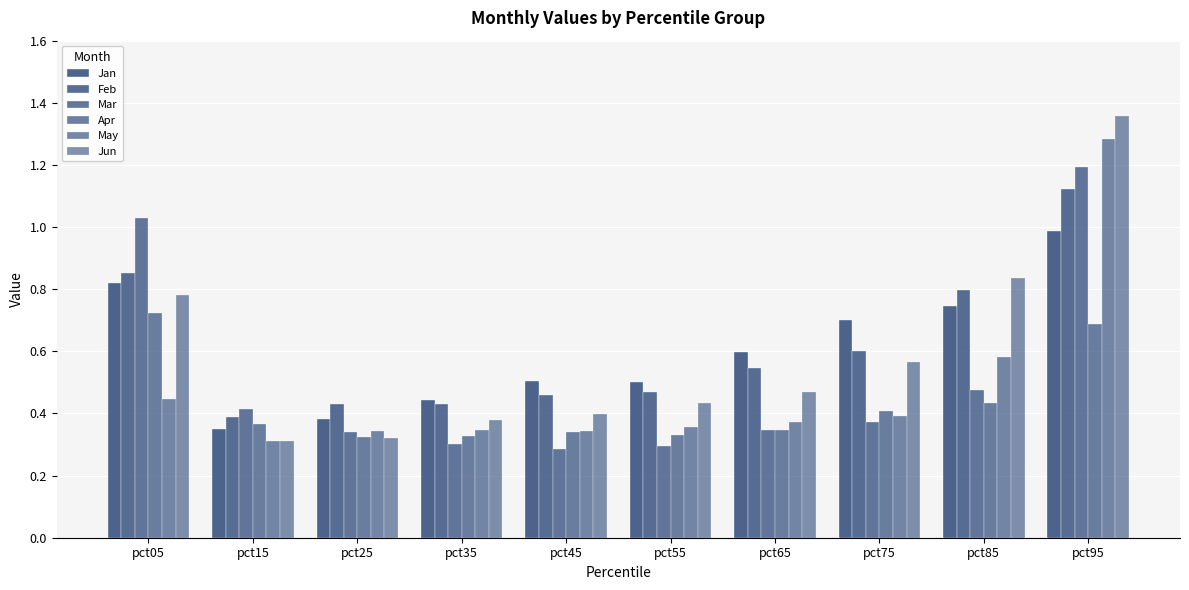

What is the value of the Apr bar at the 5th from the left?

0.3